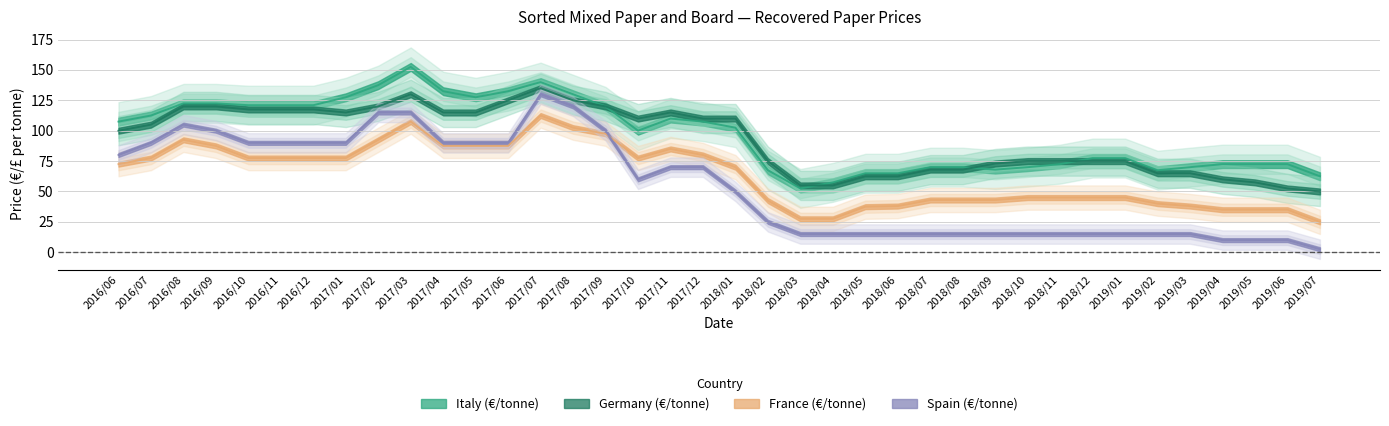

At which label does Spain (€/tonne) reach its peak?

2017/07